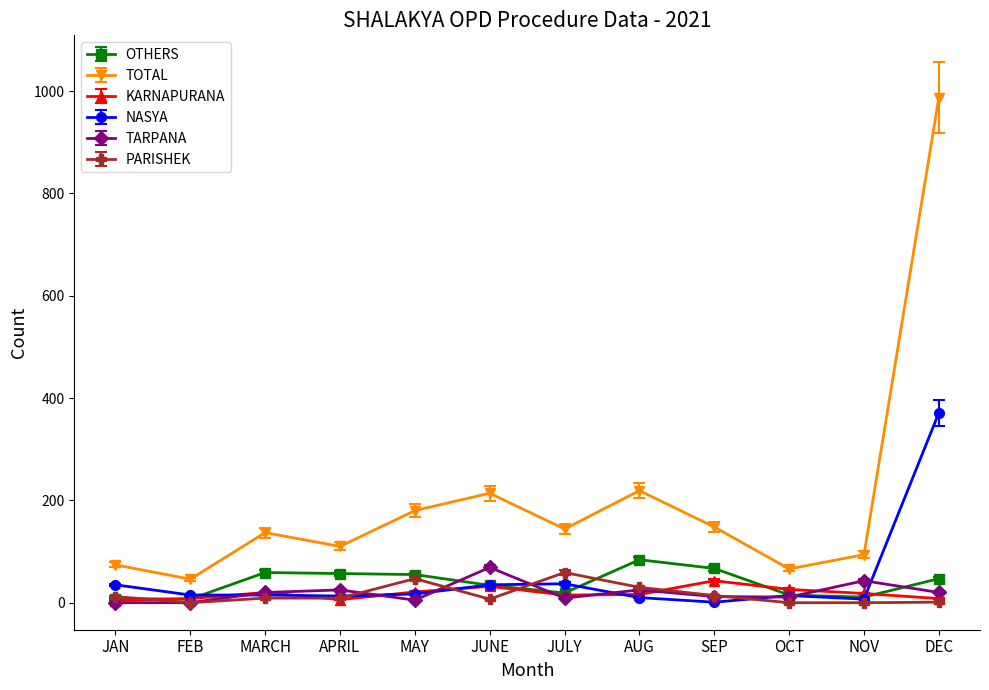

Does the chart display data point markers on the line(s)?

Yes